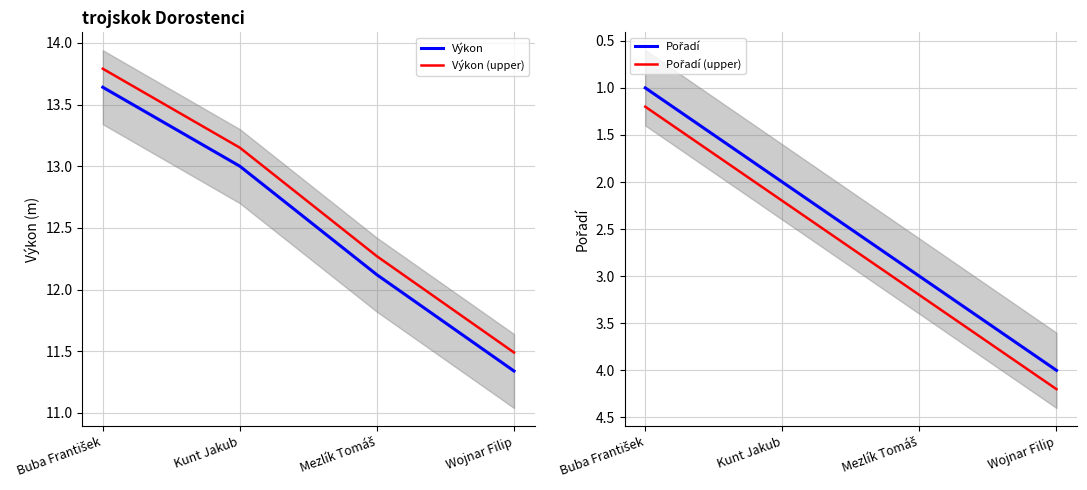

What is the label of the 2nd point from the left?

Kunt Jakub